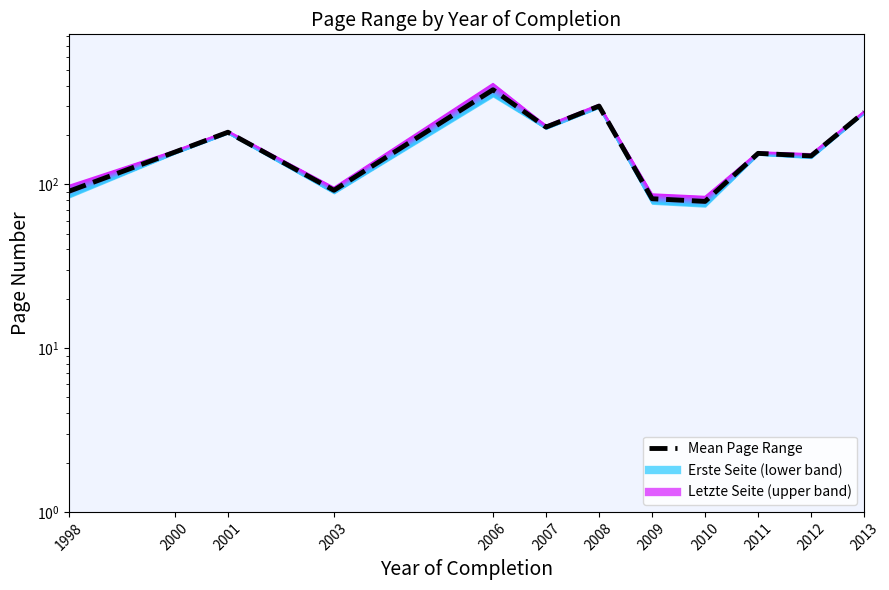

What is the change in value from 2008 to 2010?

-221.0